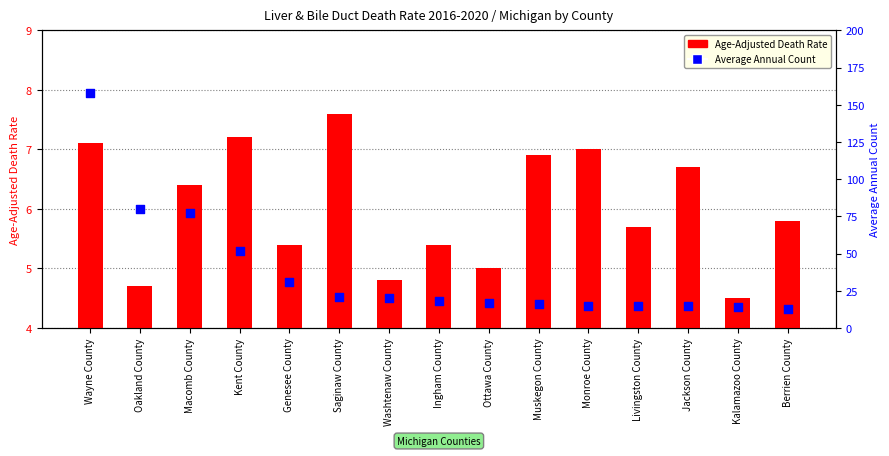

At which category is the sum across all series the highest?

Wayne County